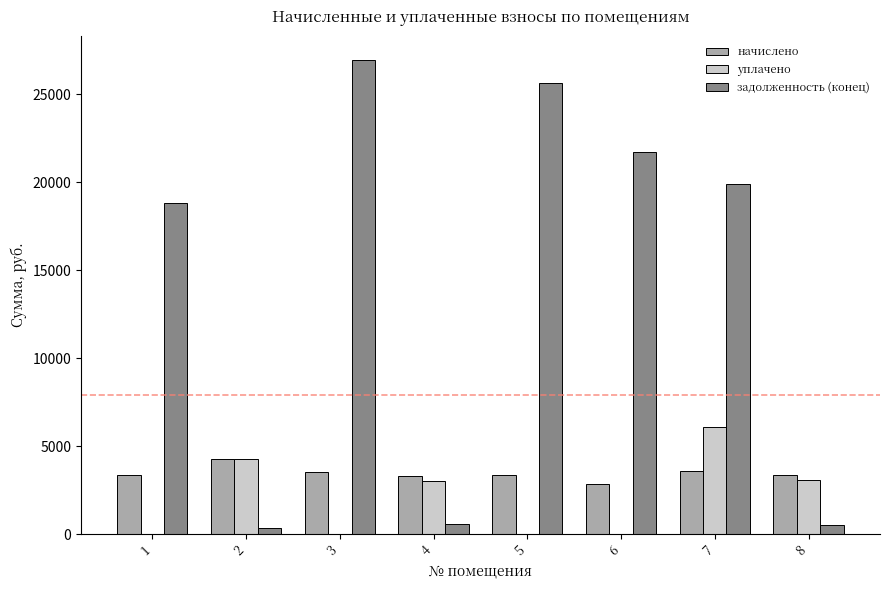

How many series are shown in this chart?

3